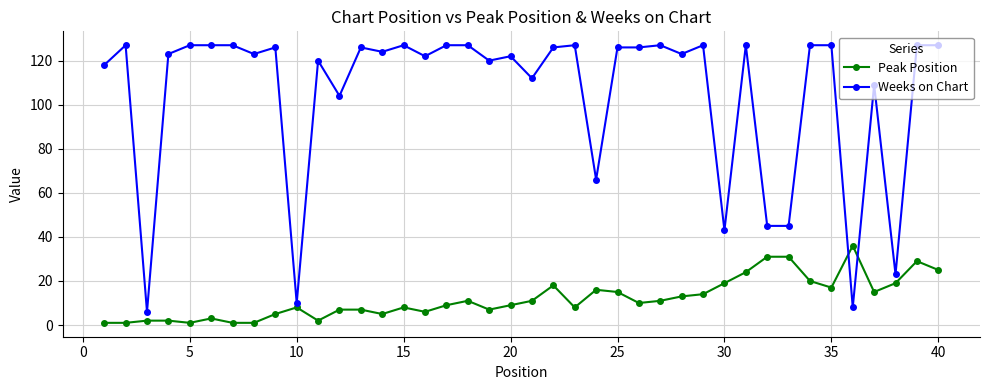

How many lines are shown in the chart?

2